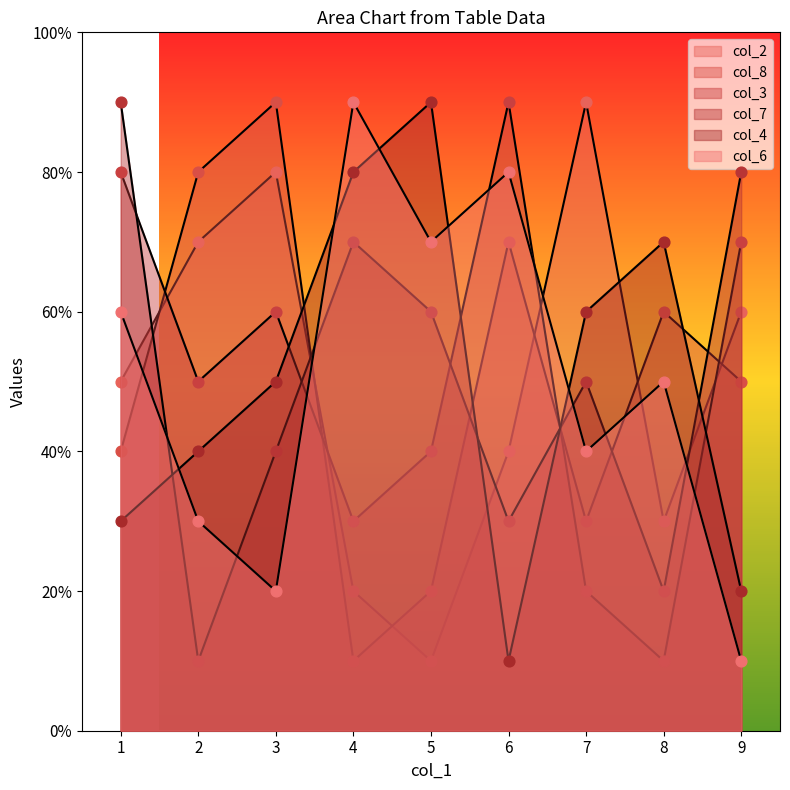

At which category is the sum across all series the highest?

1